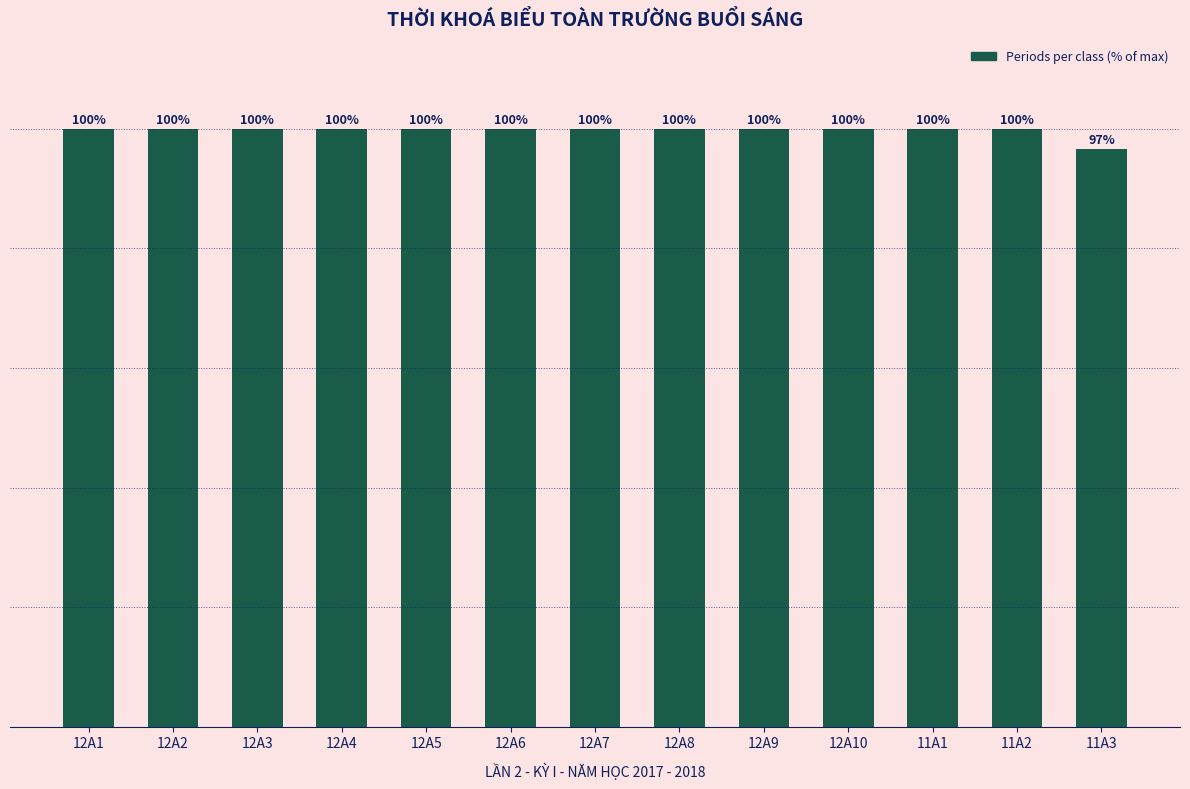

Which has a higher value, 11A3 or 12A10?

12A10